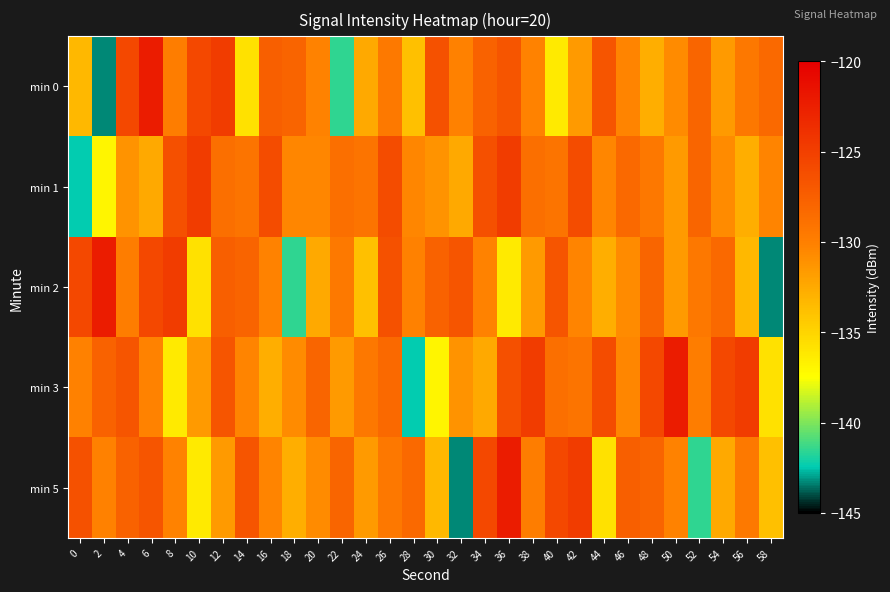

Reading right to left, list all the values displayed in this chart.

min 0: 58=-128.3	56=-129.4	54=-131.6	52=-127.9	50=-130.6	48=-132.8	46=-130.3	44=-126.7	42=-131.5	40=-136.3	38=-130.2	36=-126.7	34=-127.8	32=-130.1	30=-126.4	28=-133.9	26=-129.5	24=-132.4	22=-141.5	20=-130.2	18=-127.9	16=-127.5	14=-135.8	12=-124.7	10=-125.7	8=-129.8	6=-122.3	4=-125.7	2=-143.3	0=-133.3
min 1: 58=-130.3	56=-132.8	54=-130.6	52=-127.9	50=-131.6	48=-129.4	46=-128.3	44=-130.4	42=-126.0	40=-129.1	38=-128.8	36=-124.8	34=-126.3	32=-132.4	30=-131.2	28=-130.4	26=-126.0	24=-129.1	22=-128.8	20=-130.4	18=-130.4	16=-126.0	14=-129.1	12=-128.8	10=-124.8	8=-126.3	6=-132.4	4=-131.2	2=-137.0	0=-142.5
min 2: 58=-143.3	56=-133.3	54=-128.3	52=-129.4	50=-131.6	48=-127.9	46=-130.6	44=-132.8	42=-130.3	40=-126.7	38=-131.5	36=-136.3	34=-130.2	32=-126.7	30=-127.8	28=-130.1	26=-126.4	24=-133.9	22=-129.5	20=-132.4	18=-141.5	16=-130.2	14=-127.9	12=-127.5	10=-135.8	8=-124.7	6=-125.7	4=-129.8	2=-122.3	0=-125.7
min 3: 58=-135.8	56=-124.7	54=-125.7	52=-129.8	50=-122.3	48=-125.7	46=-130.4	44=-126.0	42=-129.1	40=-128.8	38=-124.8	36=-126.3	34=-132.4	32=-131.2	30=-137.0	28=-142.5	26=-128.3	24=-129.4	22=-131.6	20=-127.9	18=-130.6	16=-132.8	14=-130.3	12=-126.7	10=-131.5	8=-136.3	6=-130.2	4=-126.7	2=-127.8	0=-130.1
min 5: 58=-133.9	56=-129.5	54=-132.4	52=-141.5	50=-130.2	48=-127.9	46=-127.5	44=-135.8	42=-124.7	40=-125.7	38=-129.8	36=-122.3	34=-125.7	32=-143.3	30=-133.3	28=-128.3	26=-129.4	24=-131.6	22=-127.9	20=-130.6	18=-132.8	16=-130.3	14=-126.7	12=-131.5	10=-136.3	8=-130.2	6=-126.7	4=-127.8	2=-130.1	0=-126.4